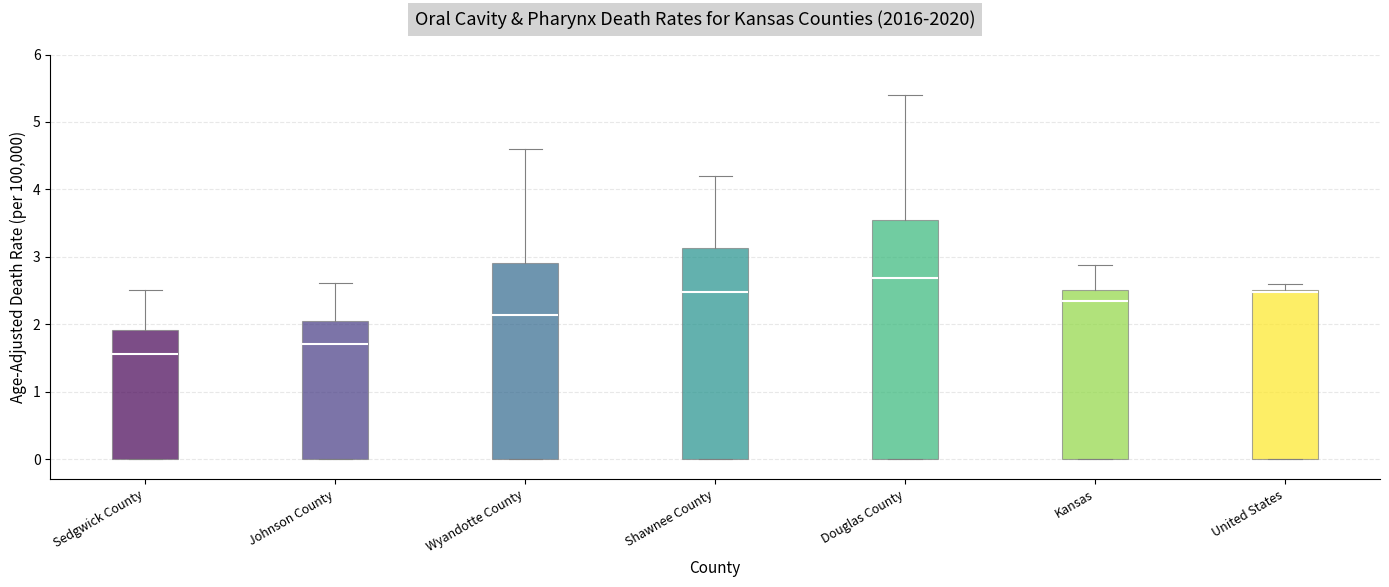

Where is the upper edge of the box for Kansas on the y-axis? The values are not printed on the chart, so give them approximately, as read against the axis.

2.5